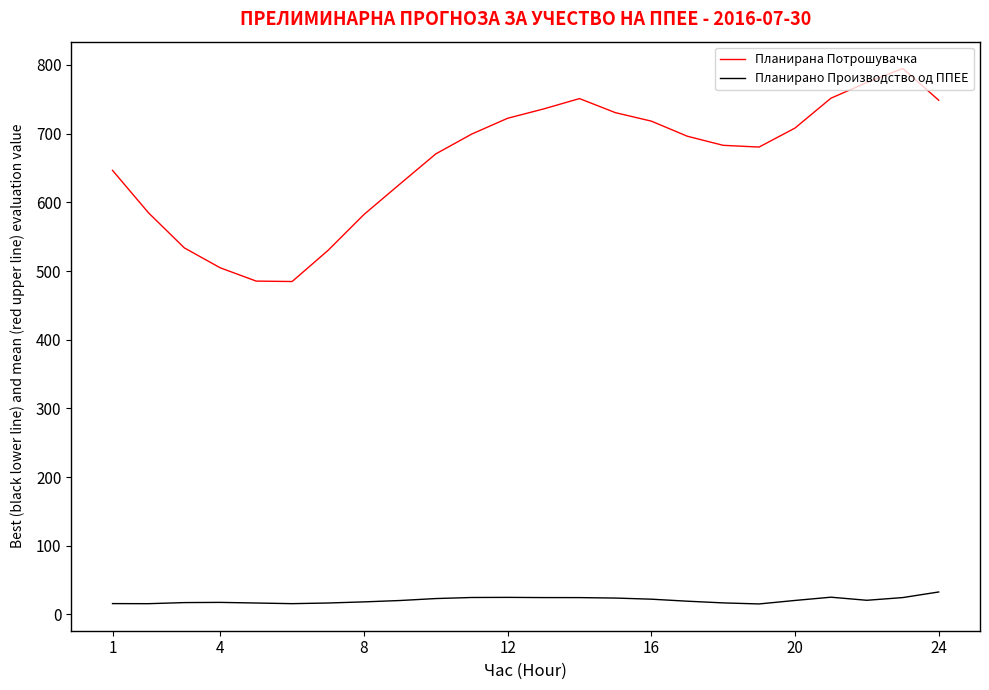

True or false: Планирана Потрошувачка and Планирано Производство од ППЕЕ intersect in this chart.

False